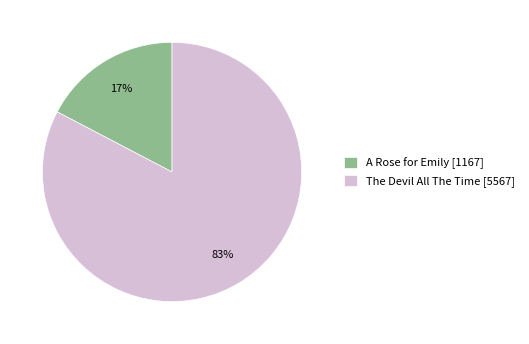

Which has a higher value, A Rose for Emily [1167] or The Devil All The Time [5567]?

The Devil All The Time [5567]